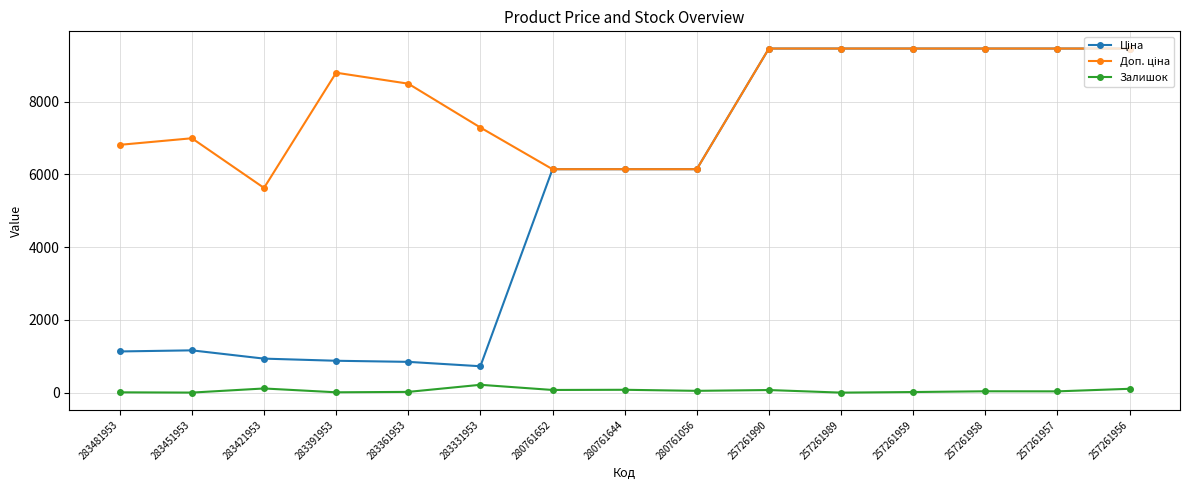

At how many categories does at least one series exceed 7799?

8